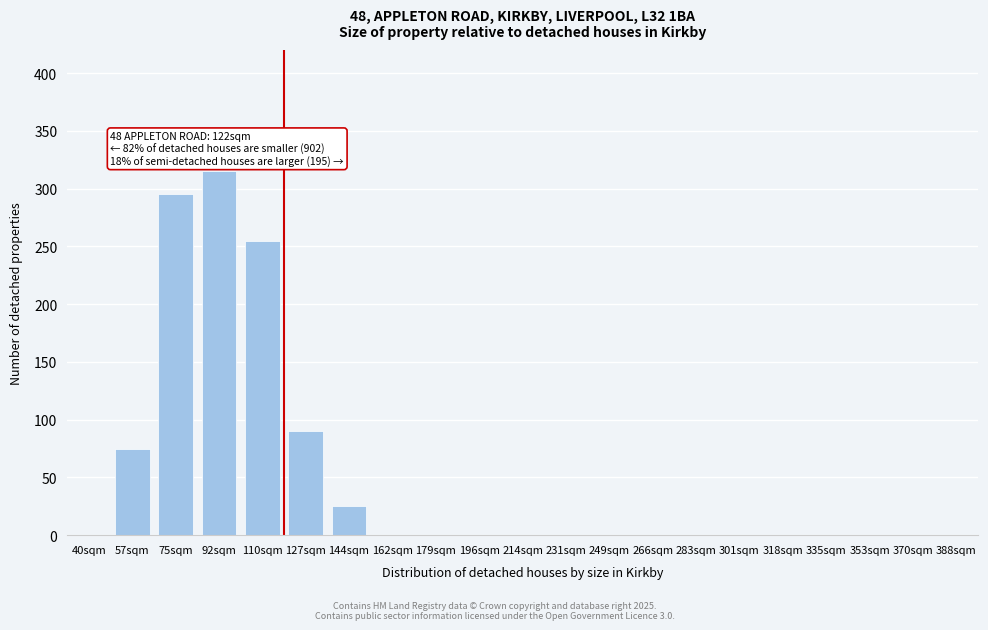

Reading left to right, transcribe all the data shown in this chart.

40sqm=0	57sqm=75	75sqm=295	92sqm=315	110sqm=255	127sqm=90	144sqm=25	162sqm=0	179sqm=0	196sqm=0	214sqm=0	231sqm=0	249sqm=0	266sqm=0	283sqm=0	301sqm=0	318sqm=0	335sqm=0	353sqm=0	370sqm=0	388sqm=0